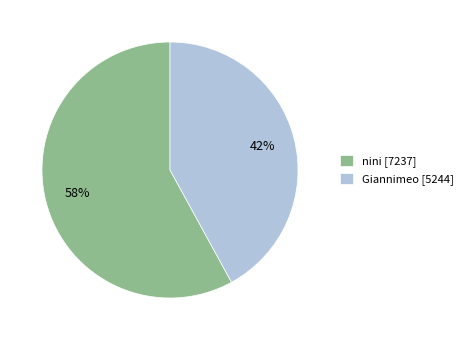

To the nearest percent, what is the difference between the largest and smallest slice percentages?

16%